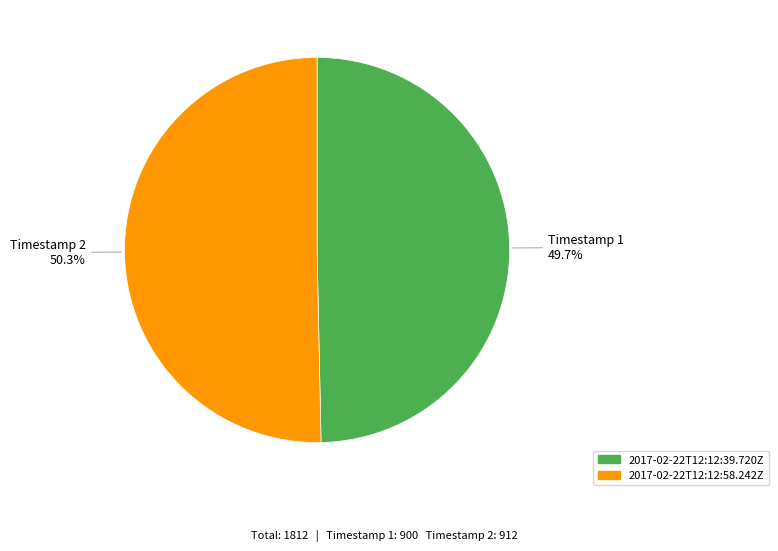

To the nearest percent, what portion does 2017-02-22T12:12:39.720Z represent?

50%